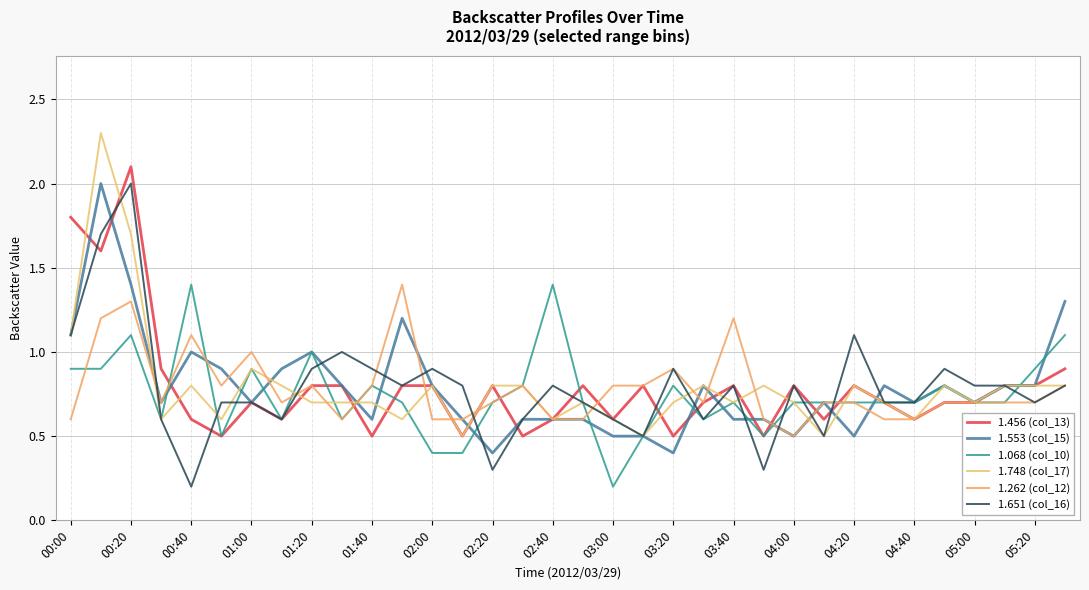

Is this an area chart (filled region under the line)?

No